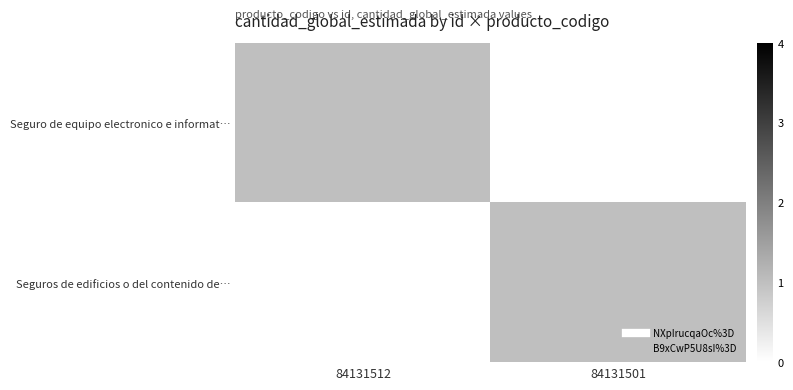

Which label corresponds to the largest value in the chart?

84131512